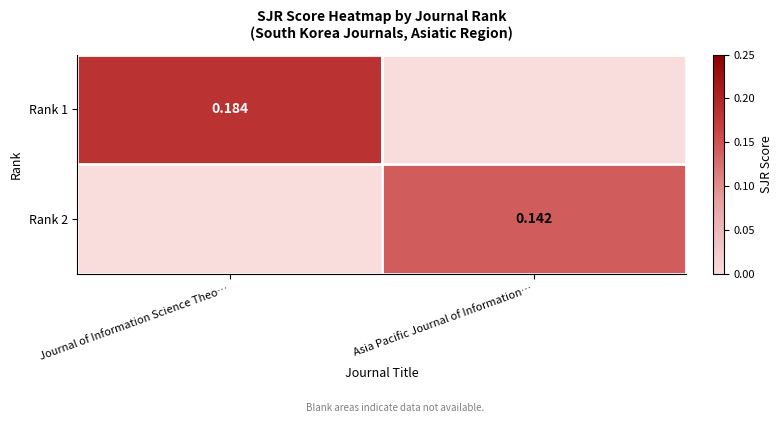

What is the average value of the Rank 2 series?

0.1